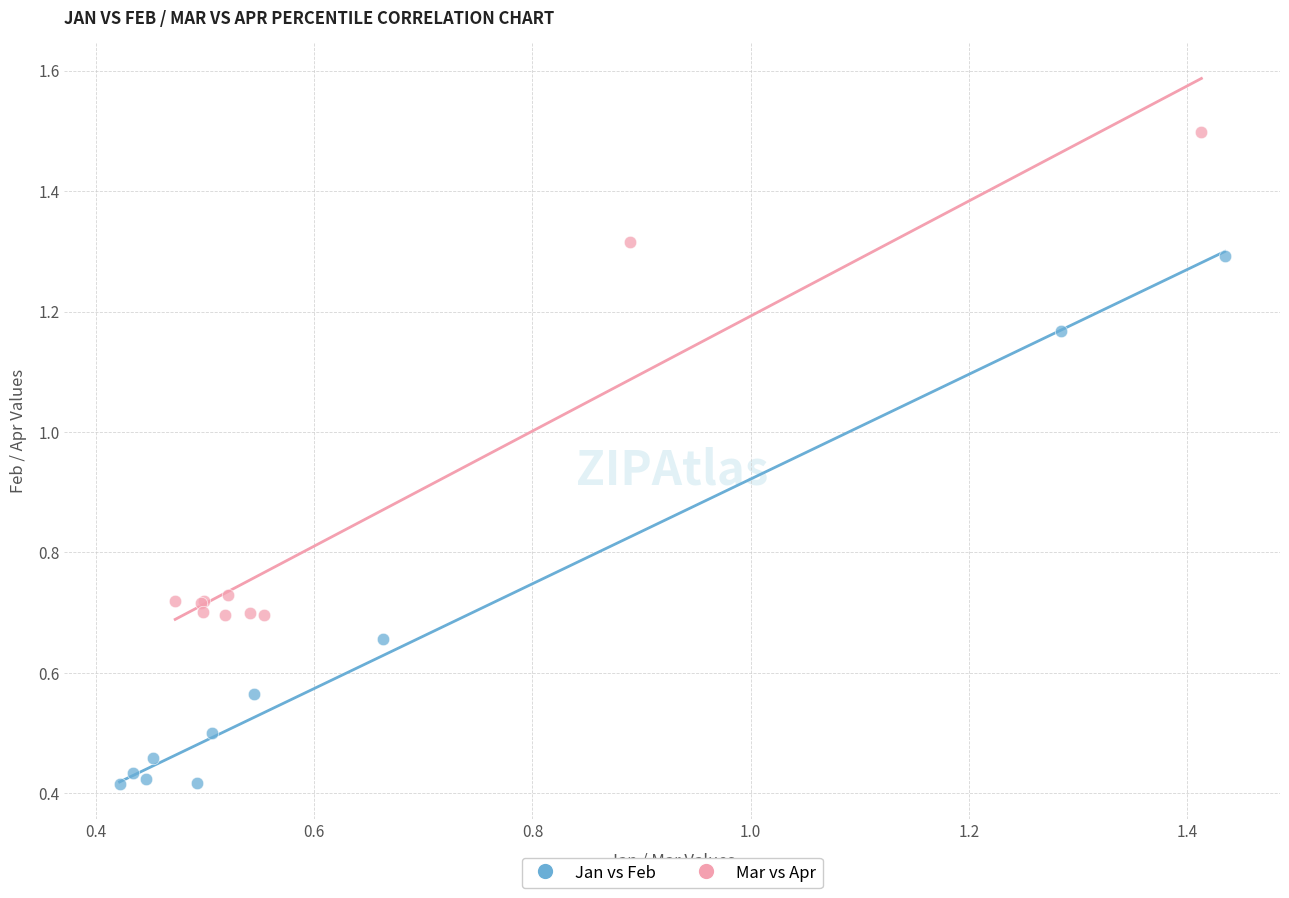

Which series contains the lowest Y value?

Jan vs Feb